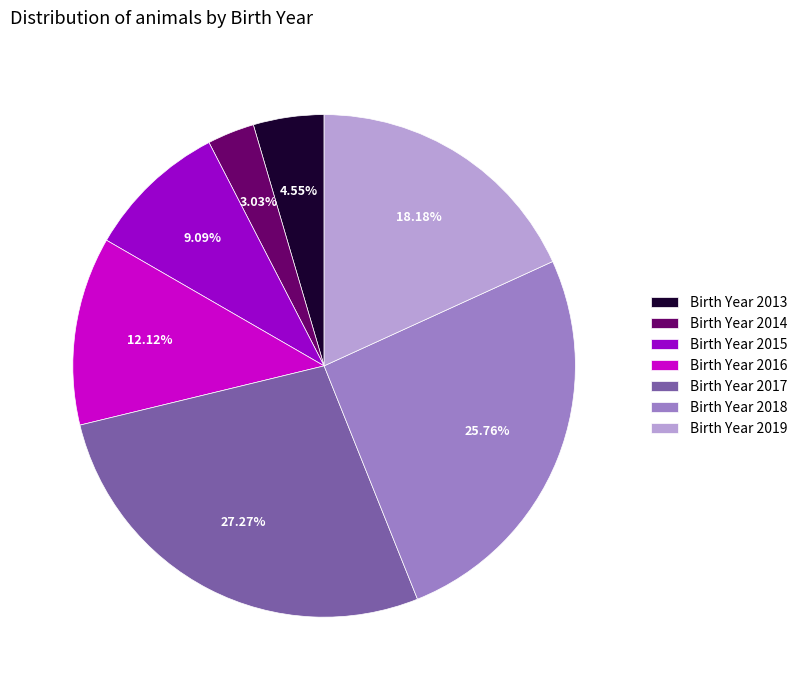

Approximately how many times larger is the value at Birth Year 2018 compared to Birth Year 2016?

2.1